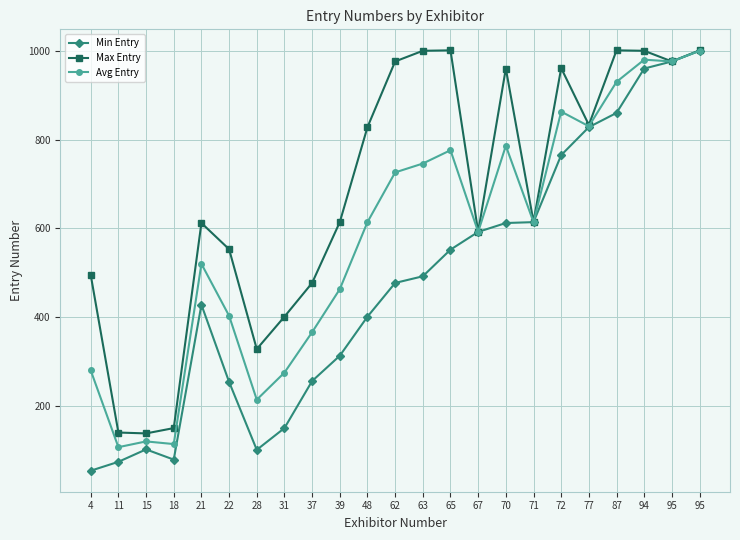

Count the number of data series in this chart.

3